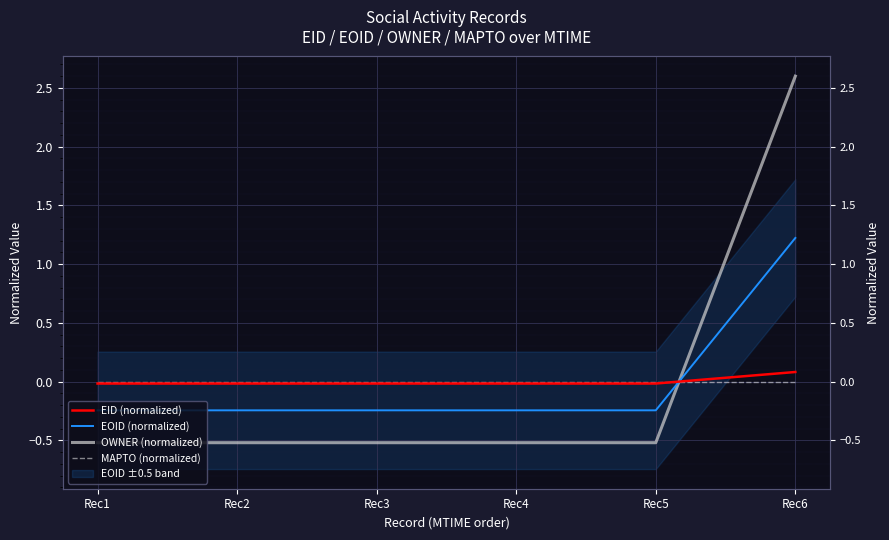

True or false: MAPTO (normalized) has more than 2 interior local peaks.

False